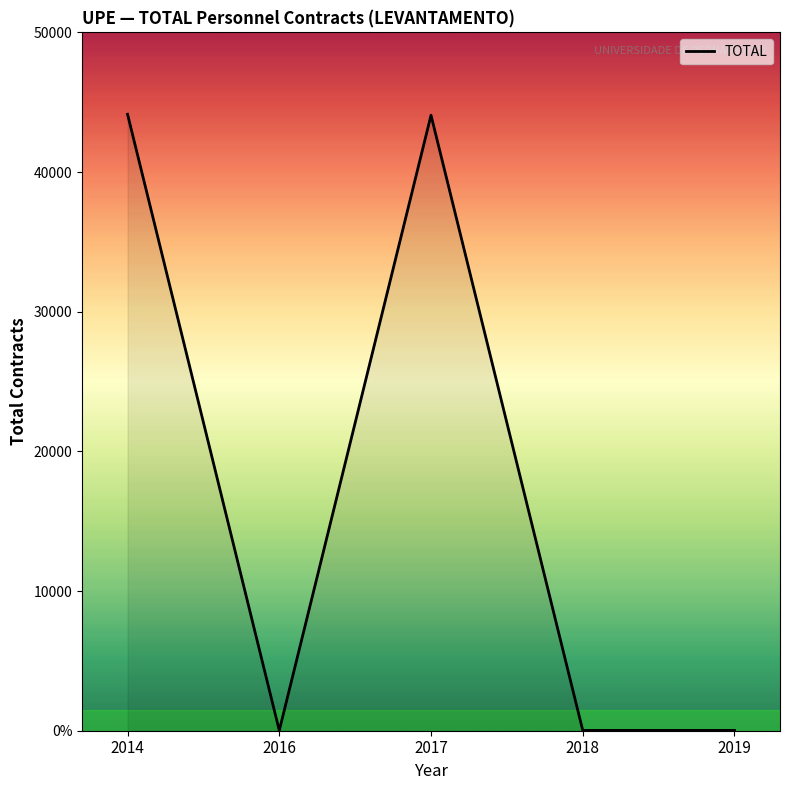

Is it true that the value at 2019 is 24?

True